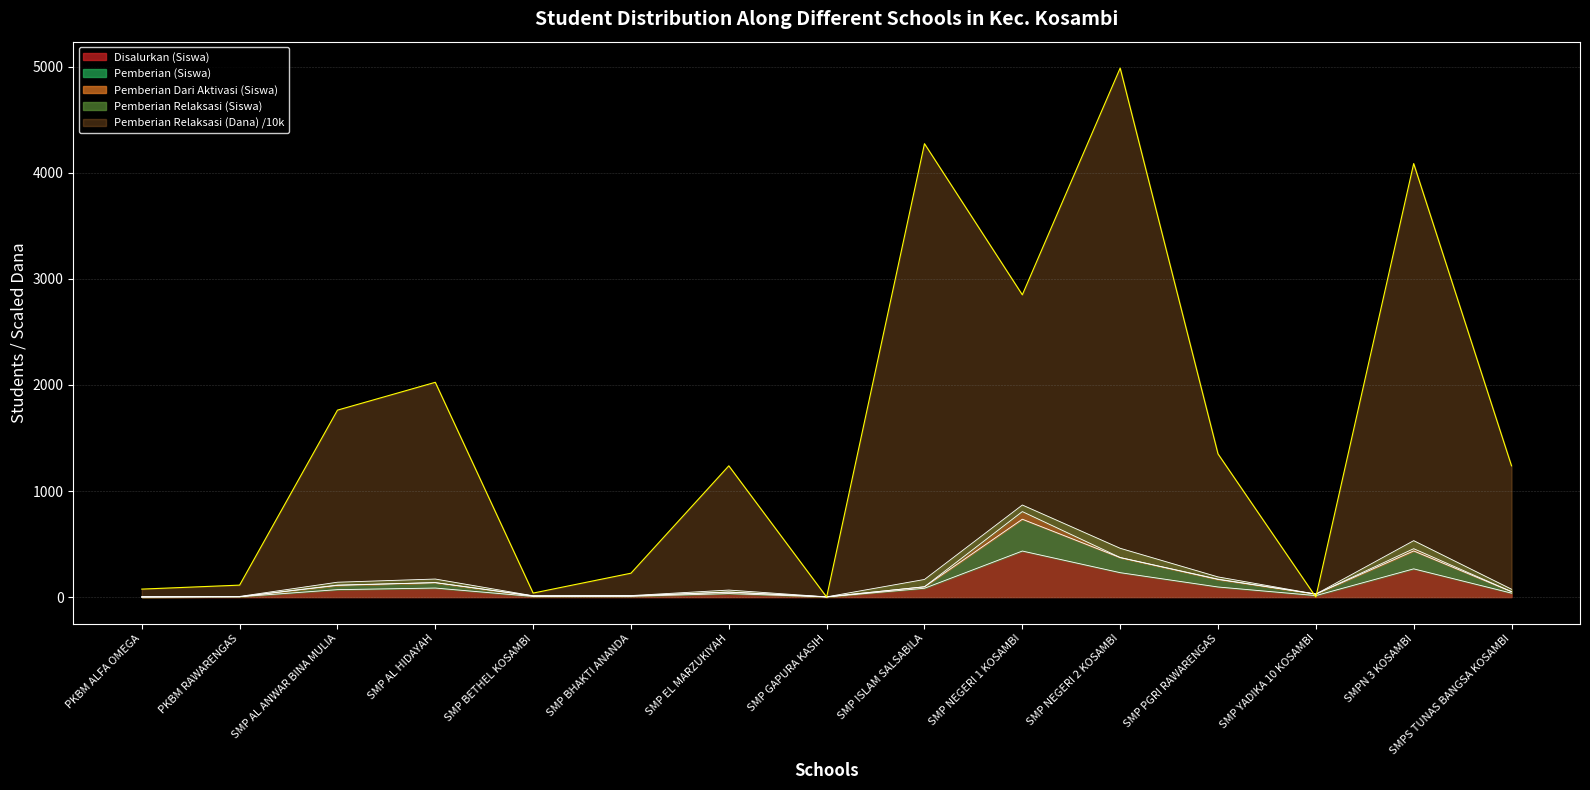

What is the maximum value for Pemberian Relaksasi (Dana) /10k?

4987.5